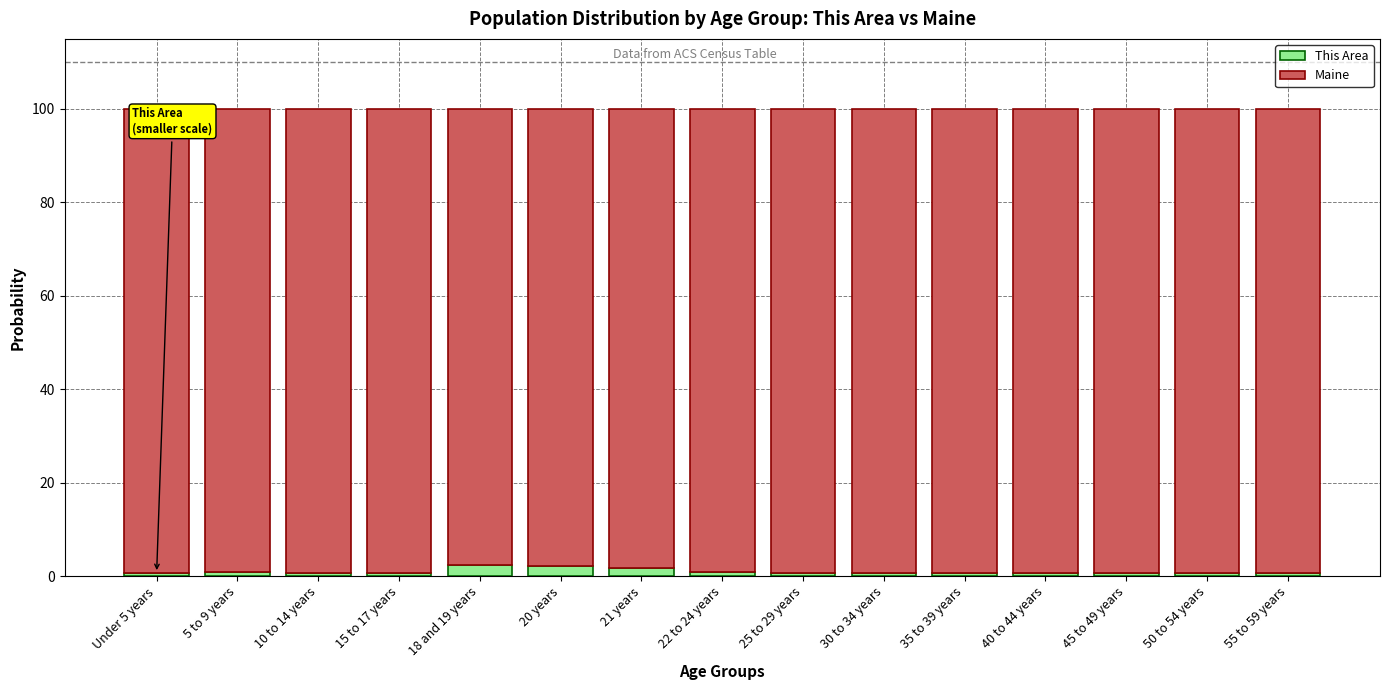

What is the maximum value for This Area?

2.4